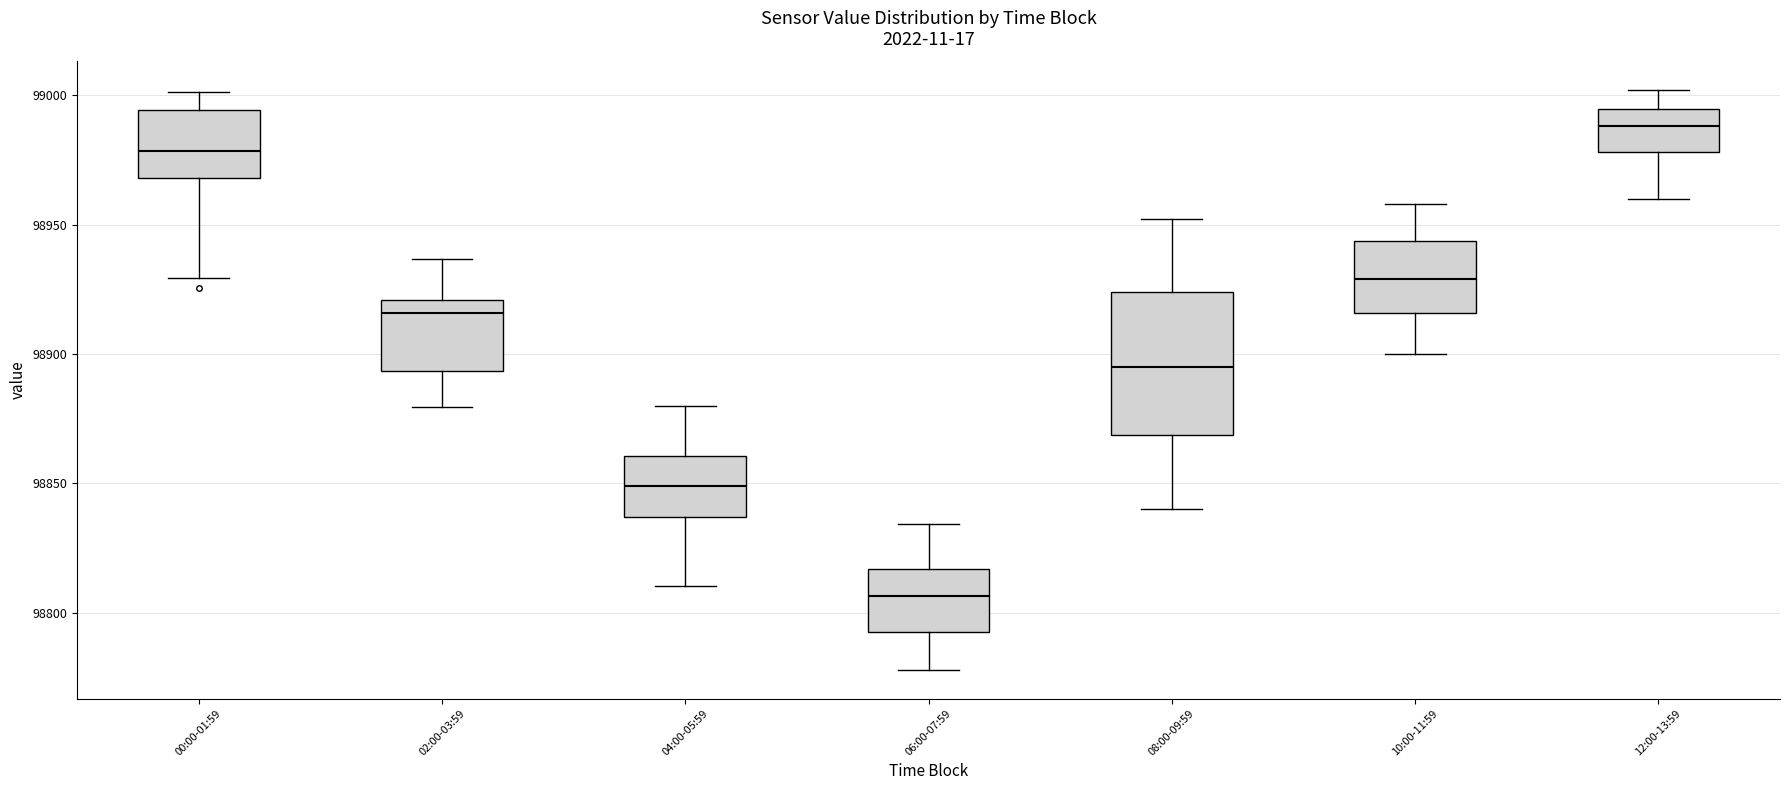

Which box's median line is the highest?

12:00-13:59